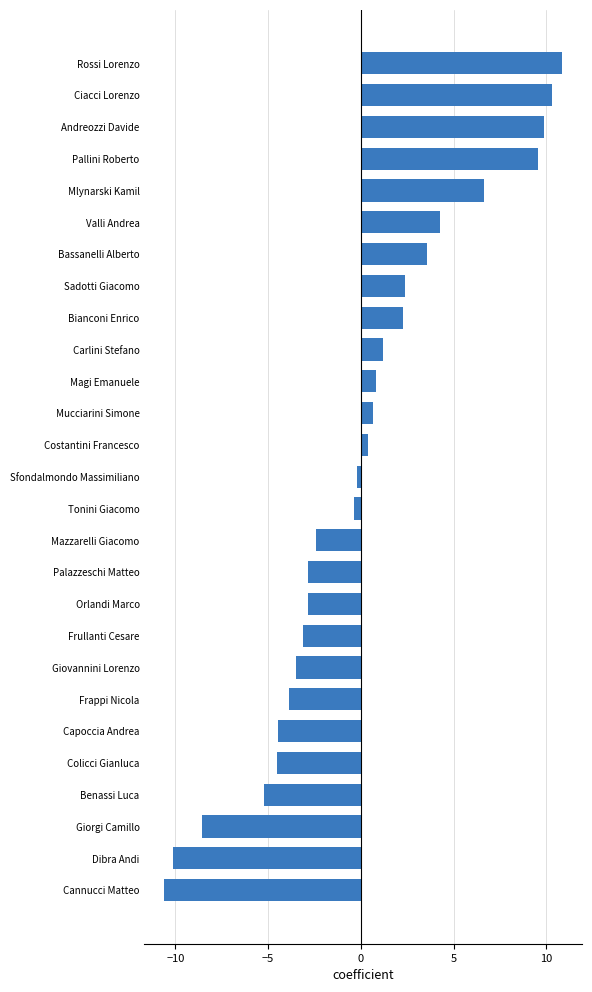

Between Mlynarski Kamil and Cannucci Matteo, which is larger?

Mlynarski Kamil